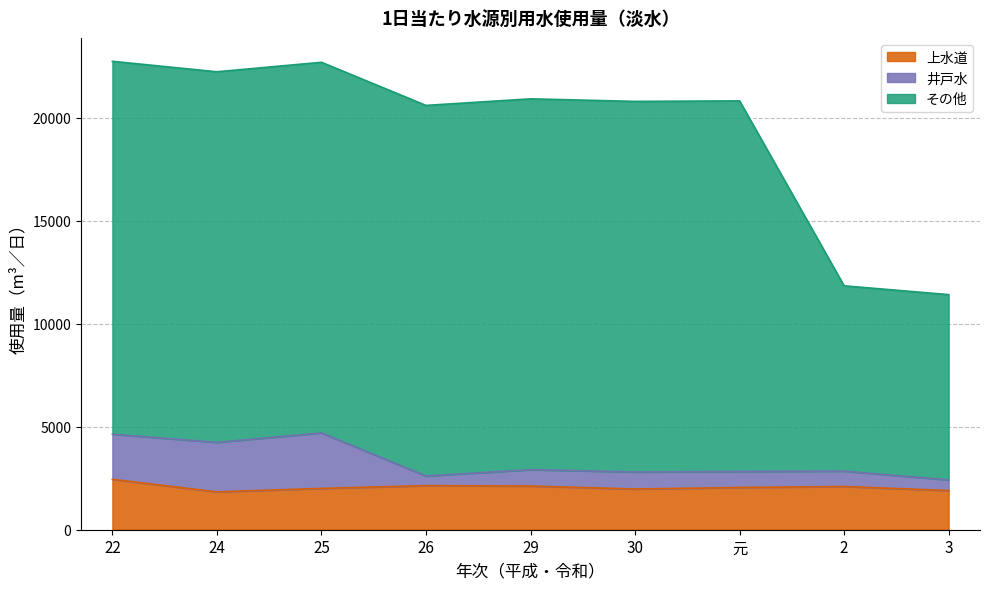

Which series has the largest range (max minus min)?

その他